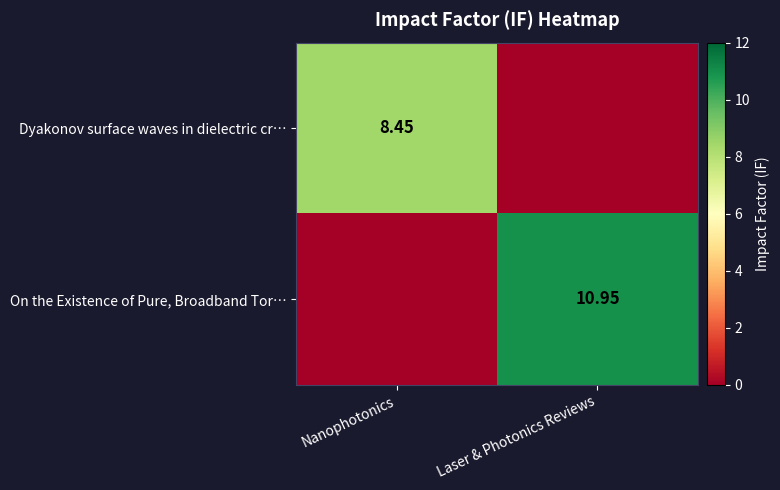

The On the Existence of Pure, Broadband Tor… series shows 4.3 at Laser & Photonics Reviews. True or false?

False